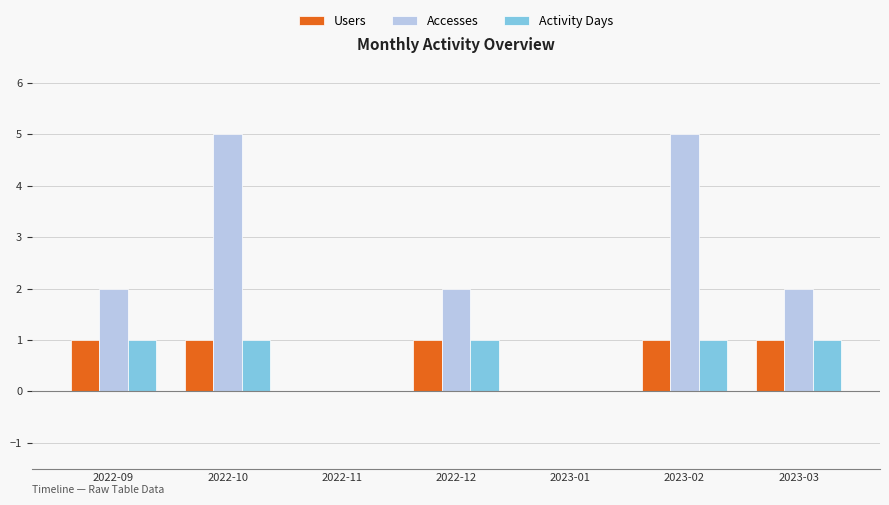

What is the total value across all series at 2022-12?

4